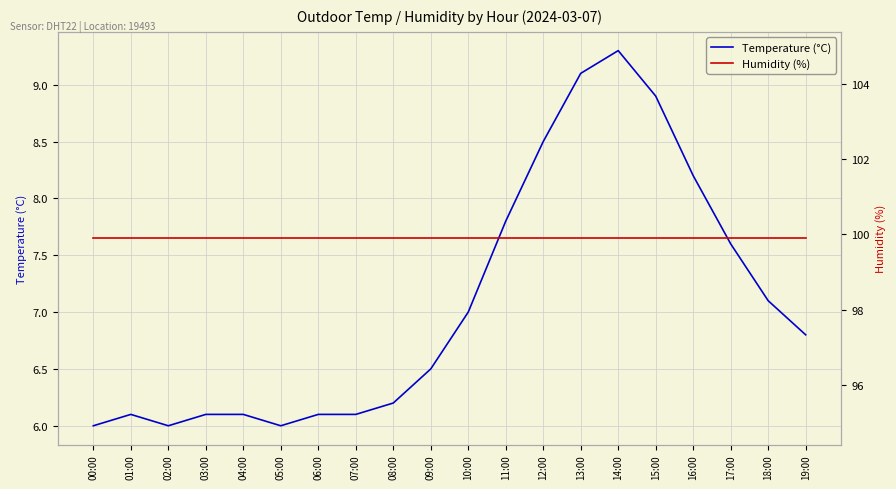

What is the label of the 1st point from the right?

19:00